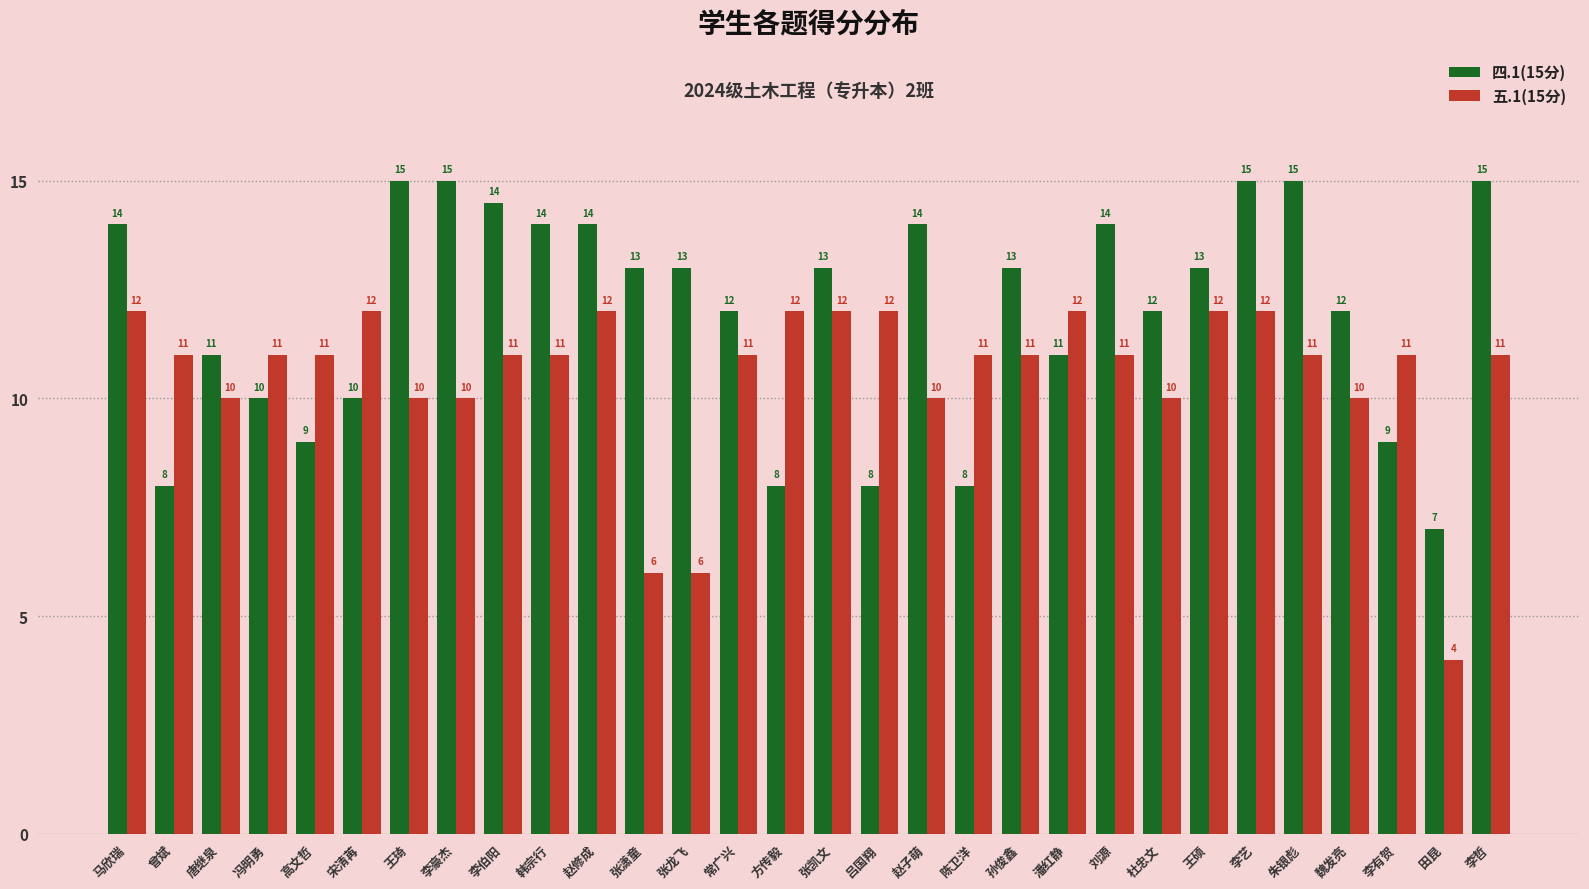

True or false: 五.1(15分) has a value of 10.0 at 魏发亮.

True